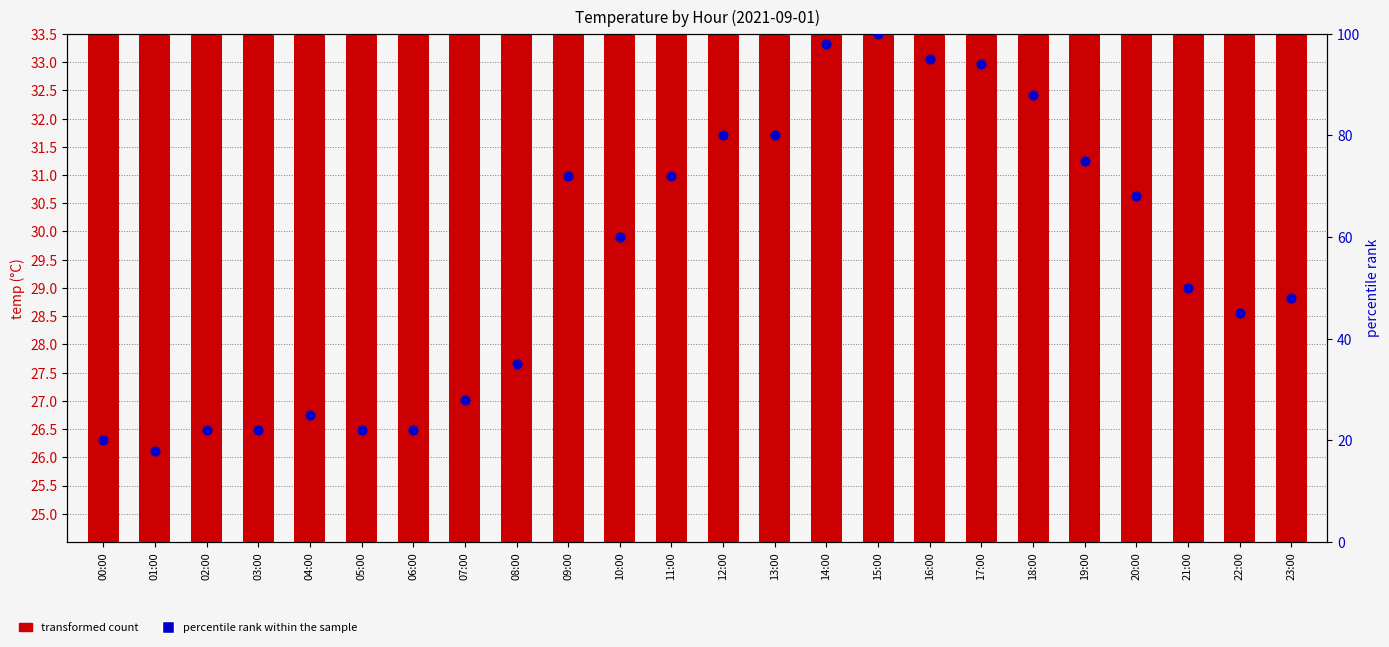

What is the total value across all series at 18:00?

117.6